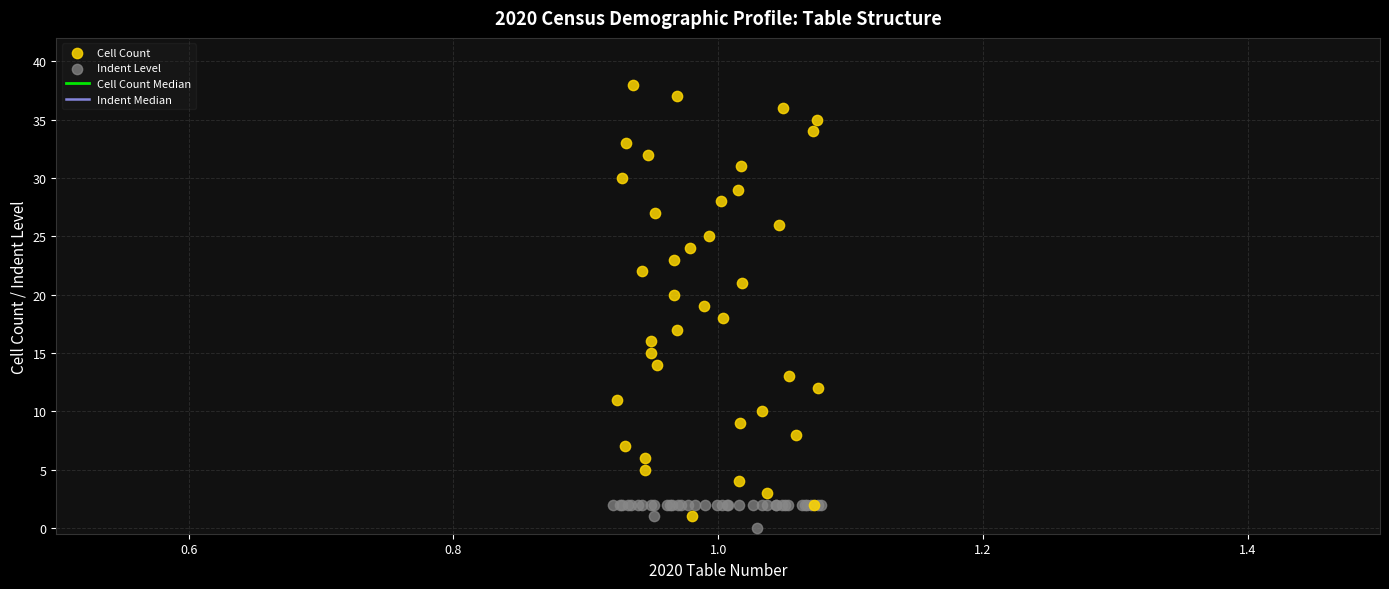

Which series has the widest spread of Y values?

Cell Count